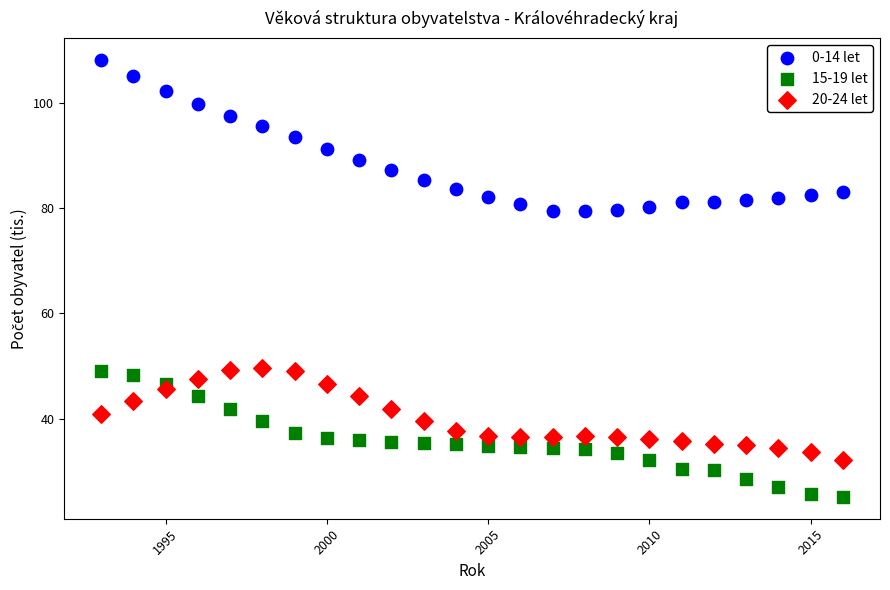

Which series reaches the maximum Y coordinate?

0-14 let